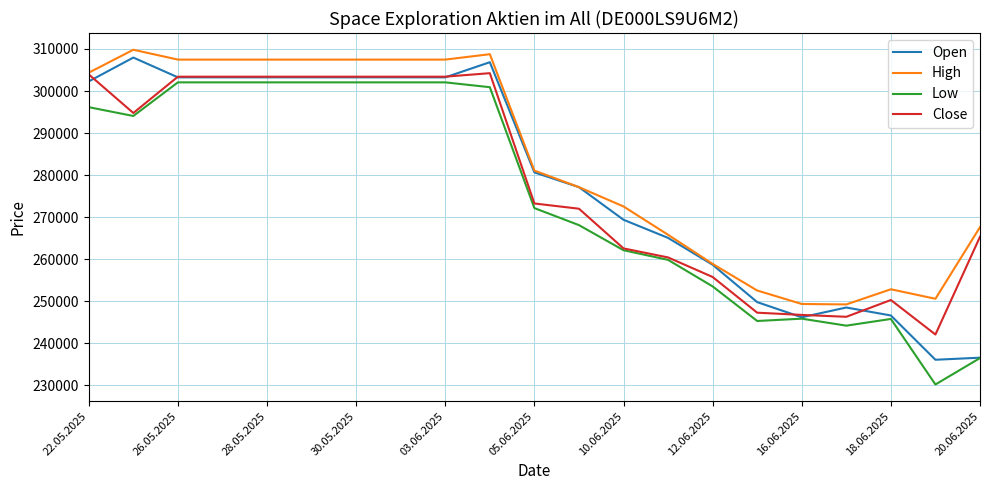

Which series has the largest total across all categories?

High